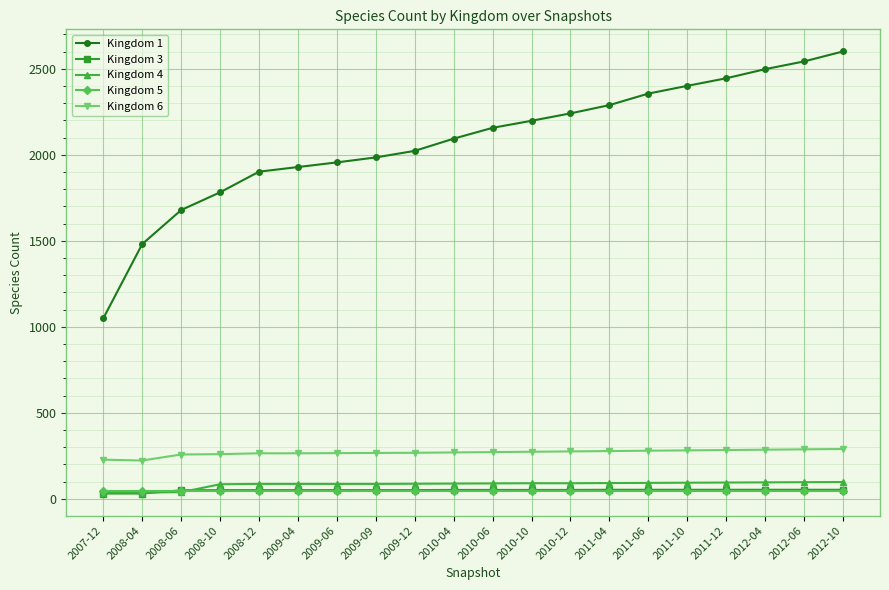

What is the maximum value shown in the chart?

2601